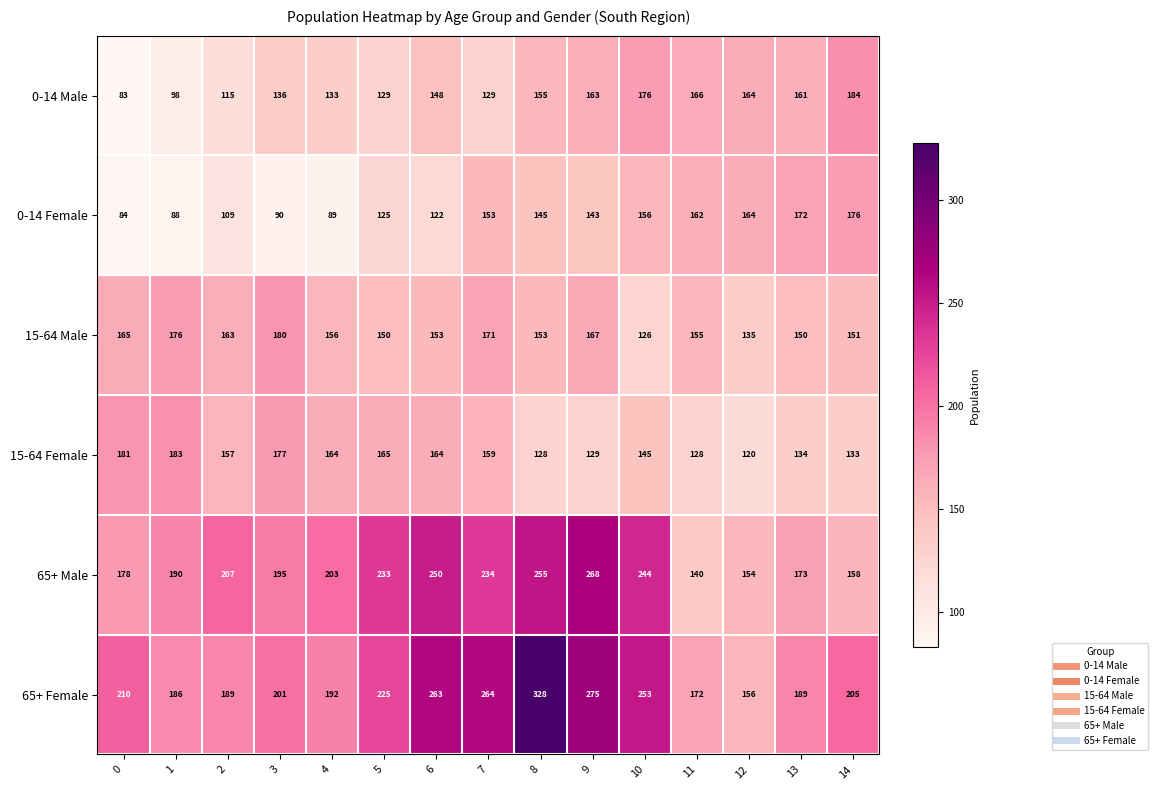

What is the difference between the highest and lowest values at 1?

102